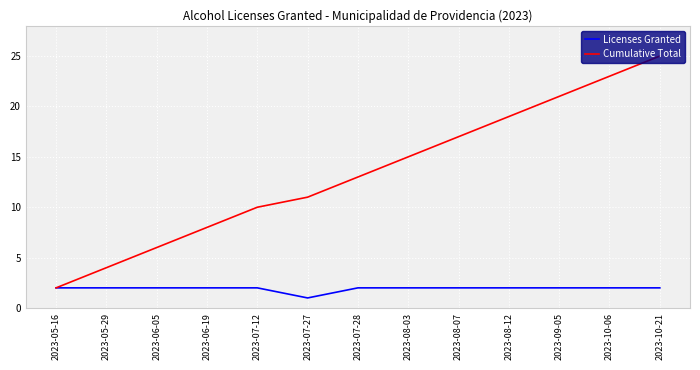

The value of Licenses Granted at 2023-08-07 is 3. True or false?

False